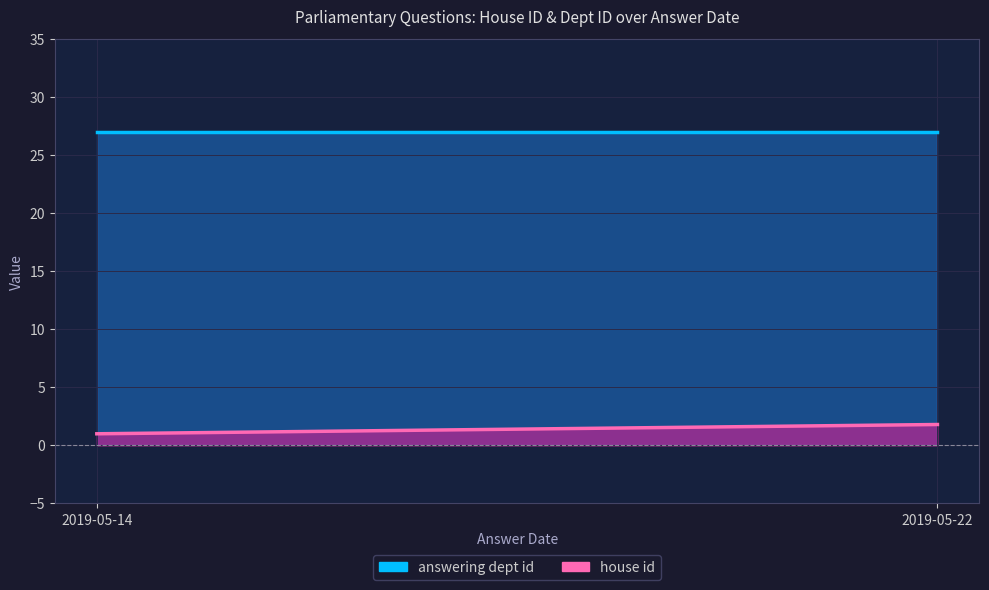

What is the minimum value shown in the chart?

1